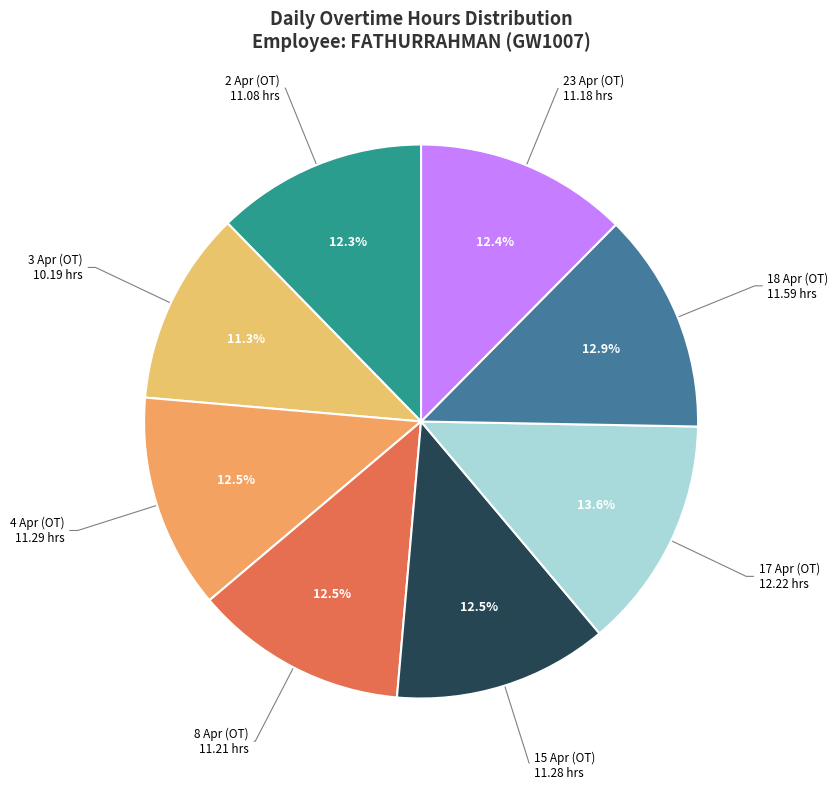

How many segments does this pie chart have?

8